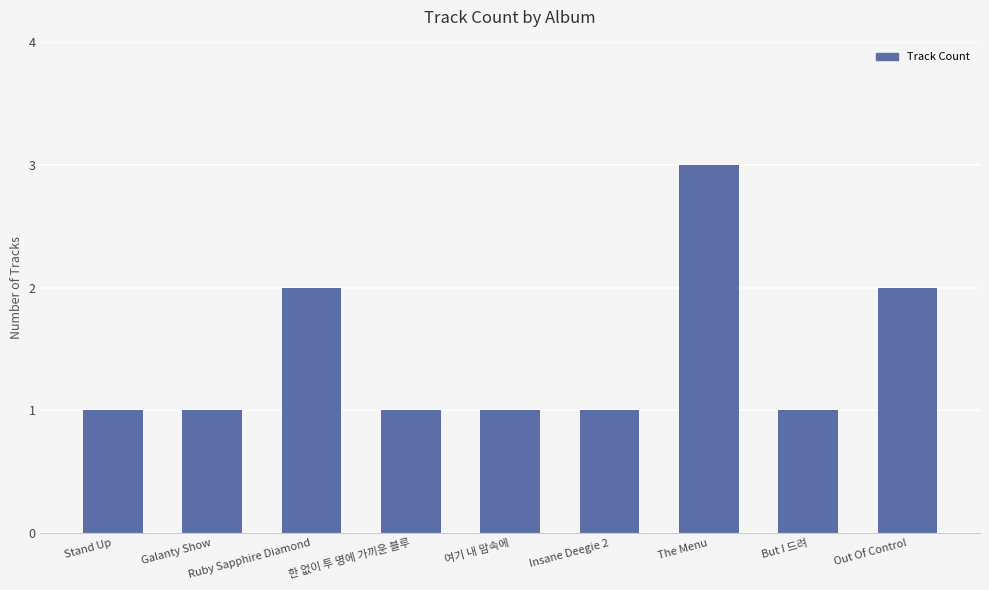

The value at 한 없이 투 명에 가끼운 블루 is 1. True or false?

True